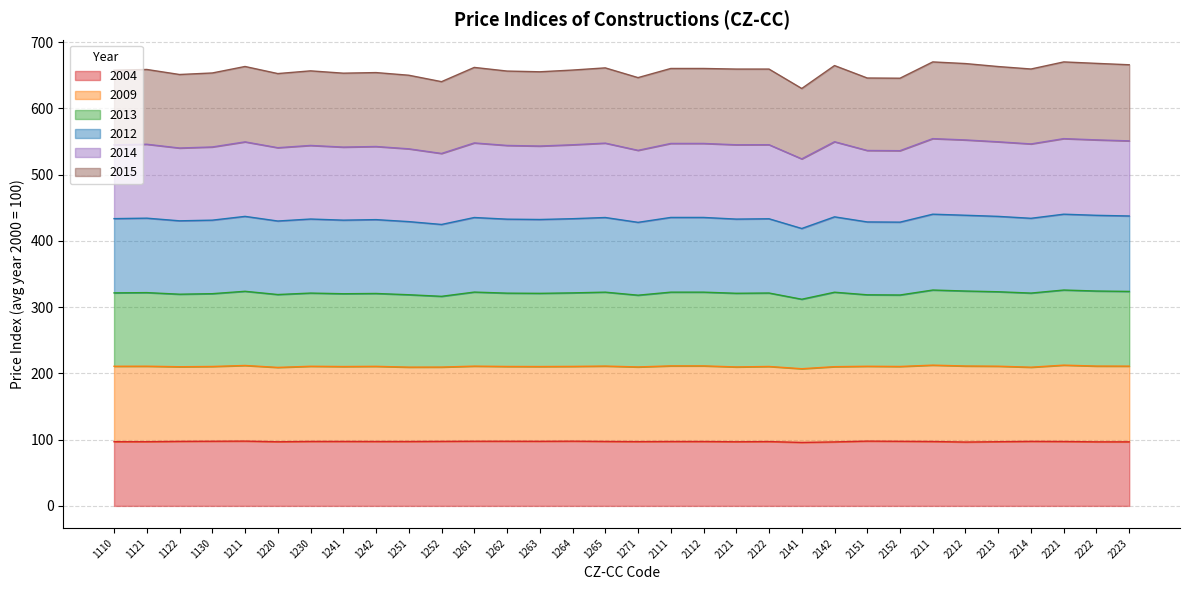

Between 1242 and 2111, which series saw the biggest shift?

2013